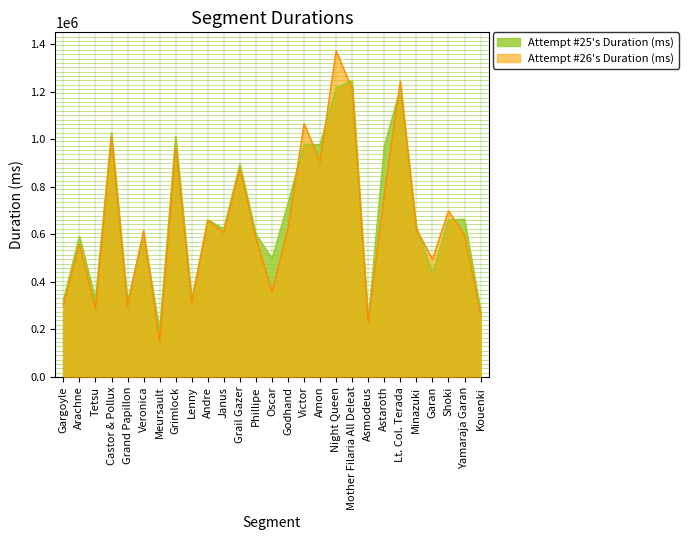

Reading left to right, list all the values displayed in this chart.

Attempt #25's Duration (ms): 322029	592362	325592	1027656	317144	602560	195116	1012184	323128	660804	623518	894590	601037	497599	730445	979458	977513	1217926	1246327	234043	970658	1213308	630120	435978	660914	663836	280365
Attempt #26's Duration (ms): 301989	558298	286221	1010491	295502	616596	149394	968572	314989	659309	606930	874817	584851	356359	623092	1065220	906882	1371569	1211422	230013	767654	1244727	621900	494830	698495	597515	260797